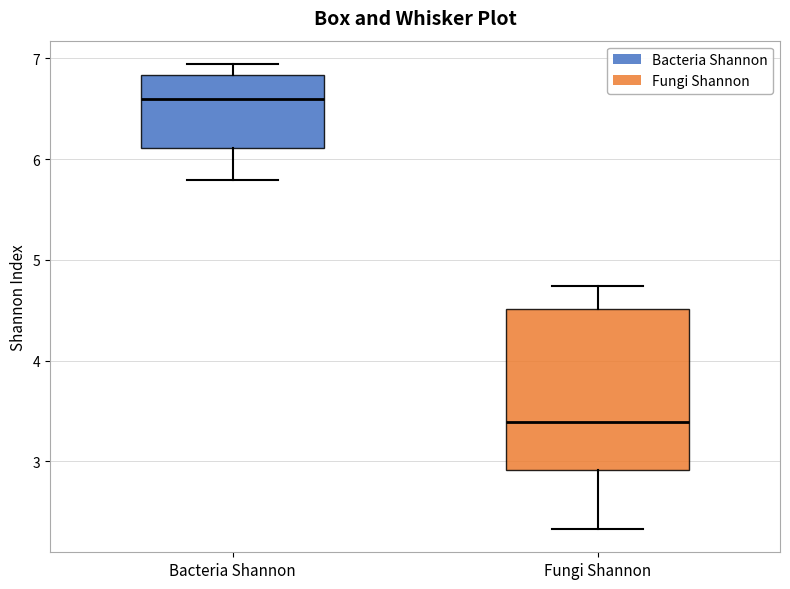

Reading left to right, transcribe this box plot: for each box, give where its median line is, the range the box spans, and where its two whiskers end, as read against the y-axis. The values are not printed on the chart, so give them approximately, as read against the axis.

Bacteria Shannon: median 6.6, box 6.1 to 6.8, whiskers 5.8 to 6.9
Fungi Shannon: median 3.4, box 2.9 to 4.5, whiskers 2.3 to 4.7